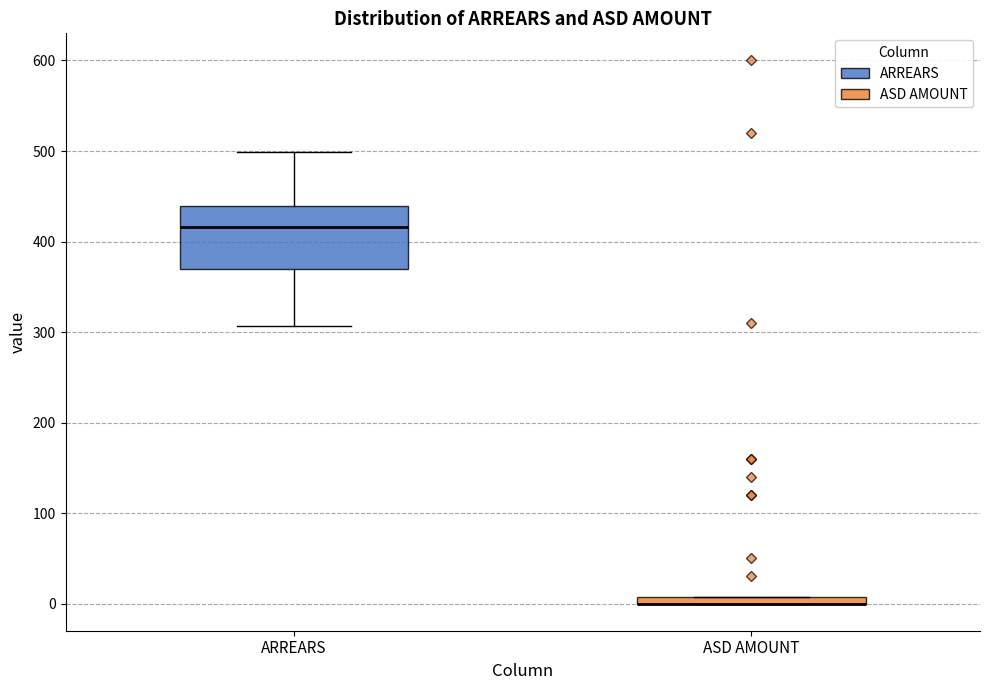

Which box is the tallest, from its lower edge to its upper edge?

ARREARS